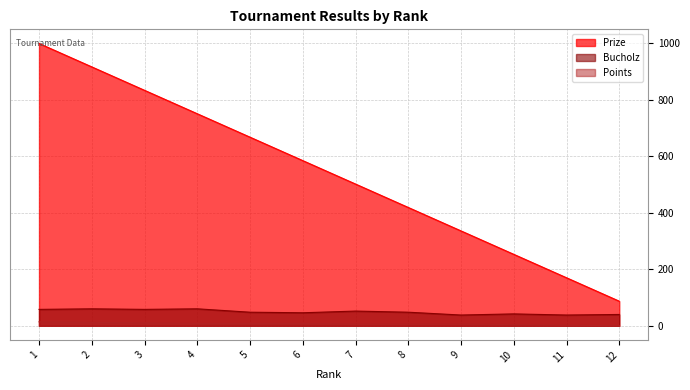

Which series has the largest total across all categories?

Prize